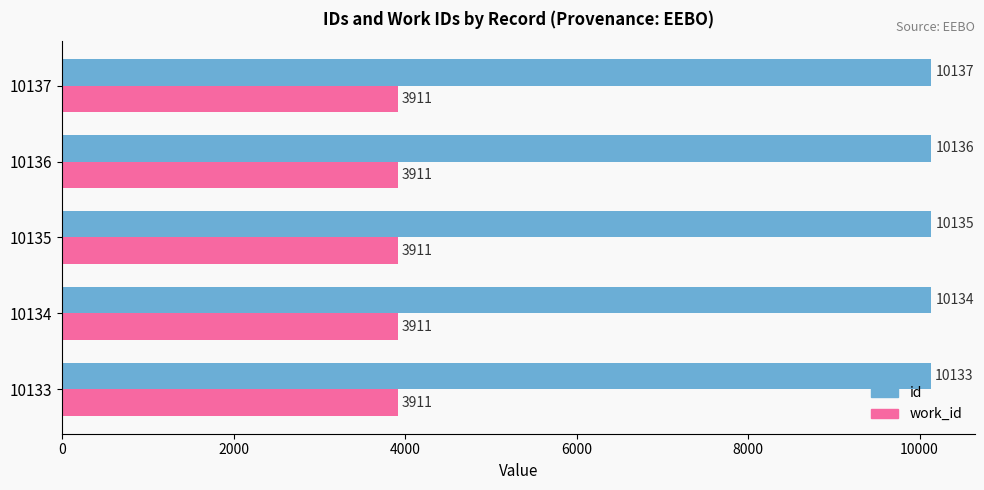

At how many categories does at least one series exceed 9033?

5